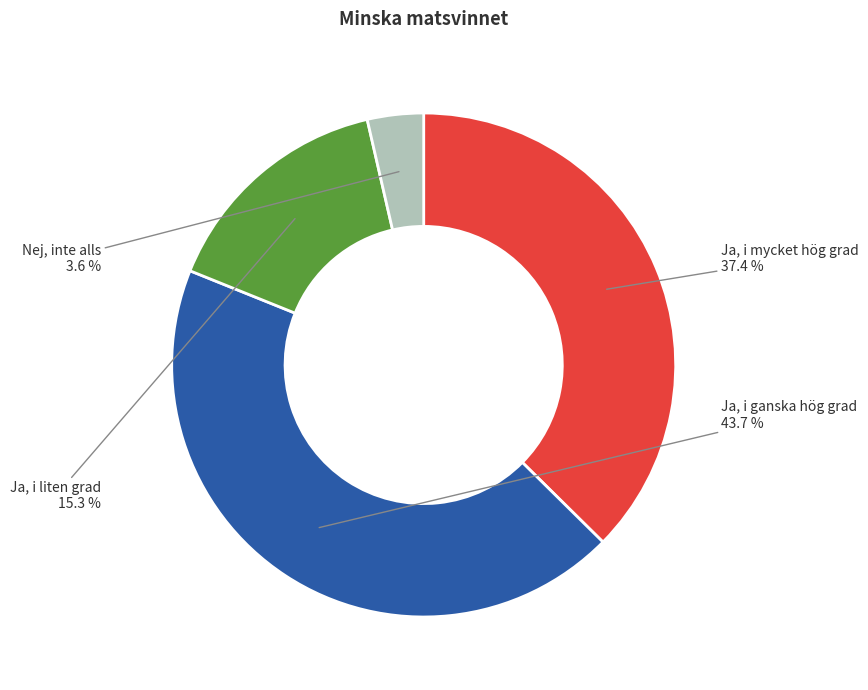

Is the sum of Ja, i mycket hög grad and Nej, inte alls greater than half?

No